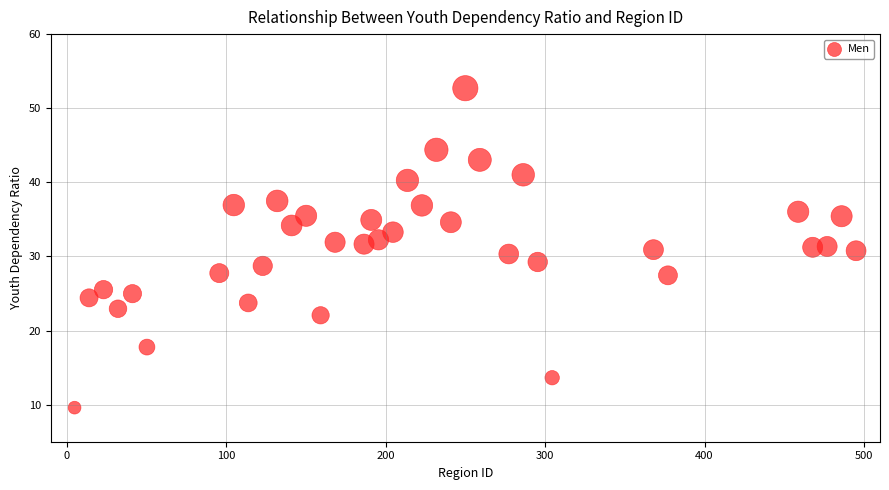

What is the range of Y values (max minus min)?

43.1